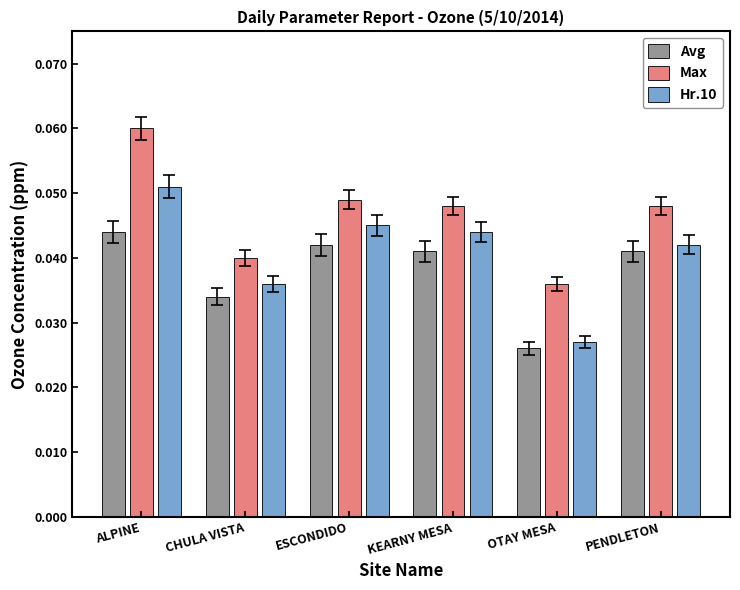

At how many categories does at least one series exceed 0?

6